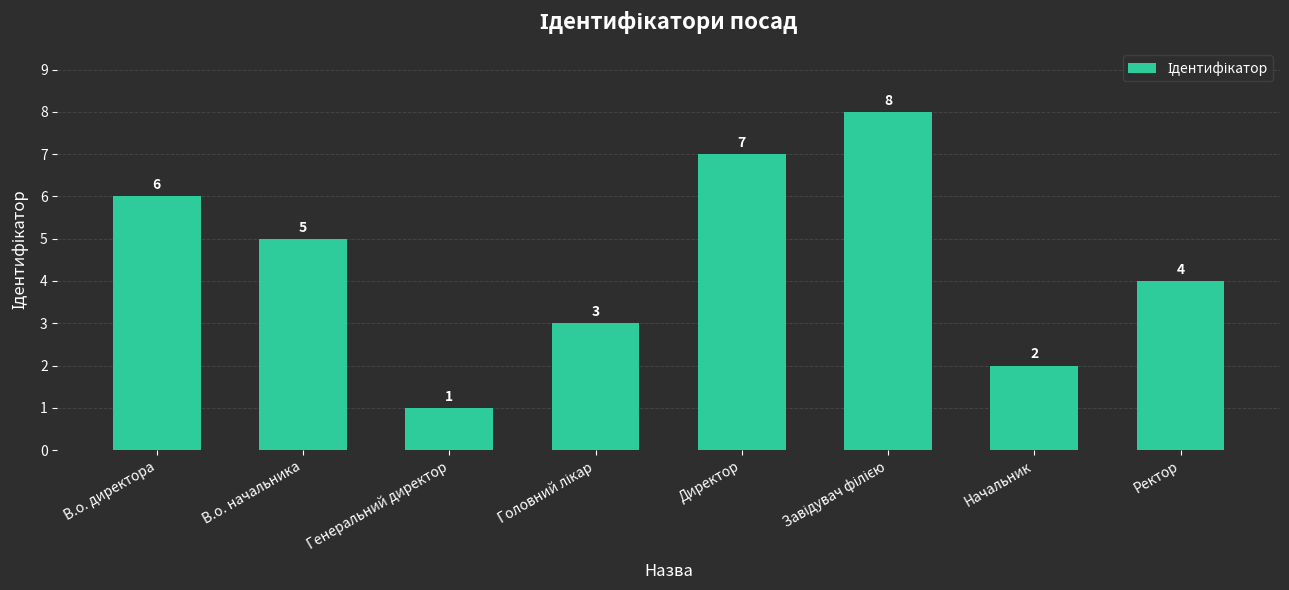

Reading right to left, what are all the values shown in this chart?

4	2	8	7	3	1	5	6